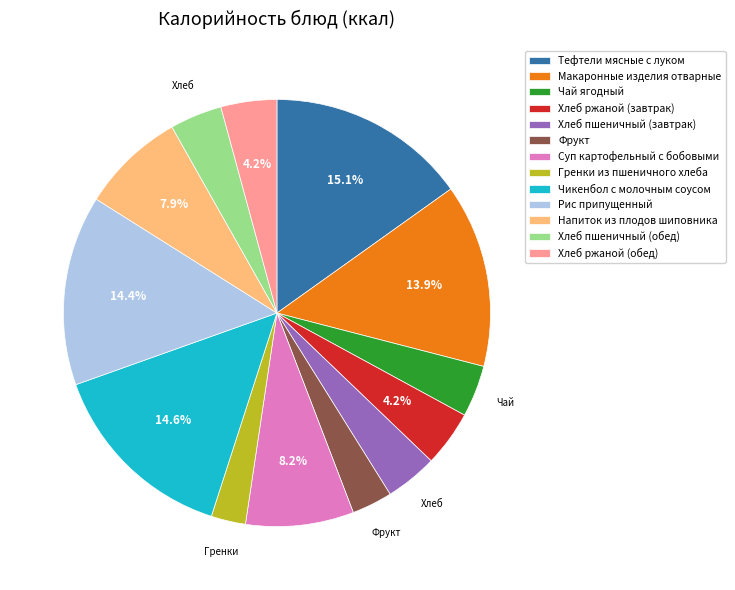

To the nearest percent, what portion does Хлеб пшеничный (завтрак) represent?

4%